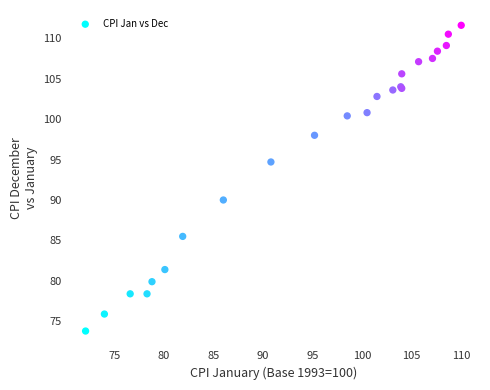

What Y value in the scatter plot is closest to 92?

90.0